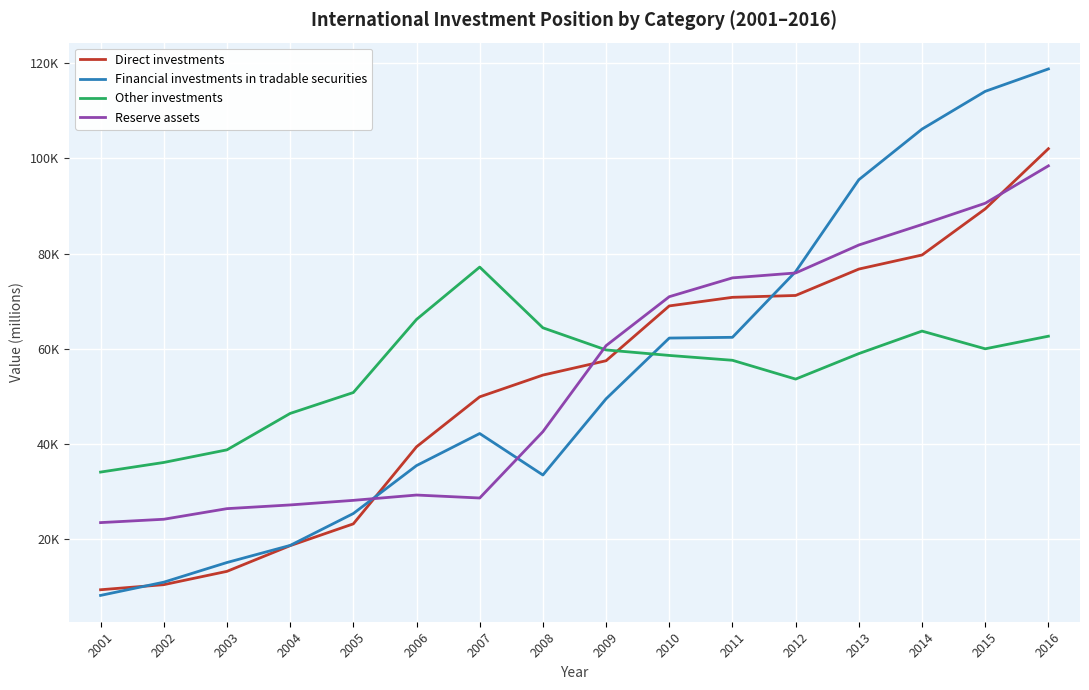

Which series ends up on top after the final intersection of Financial investments in tradable securities and Other investments?

Financial investments in tradable securities